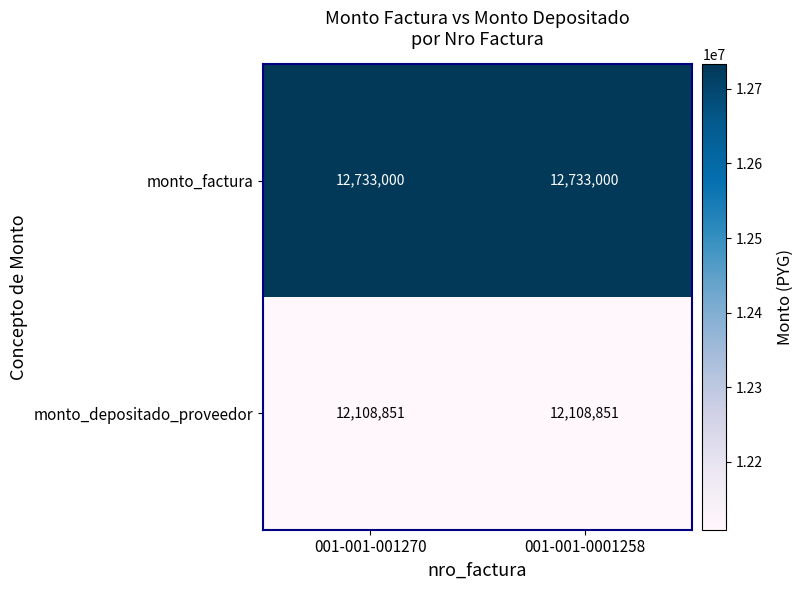

What is the total value across all series at 001-001-001270?

24841851